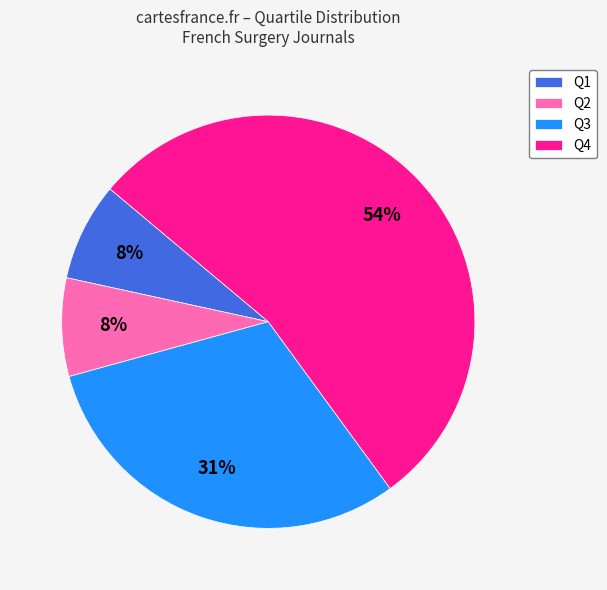

To the nearest percent, what is the difference between the largest and smallest slice percentages?

46%